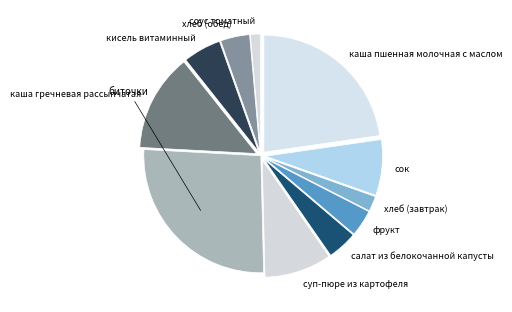

Which slice is the largest?

биточки